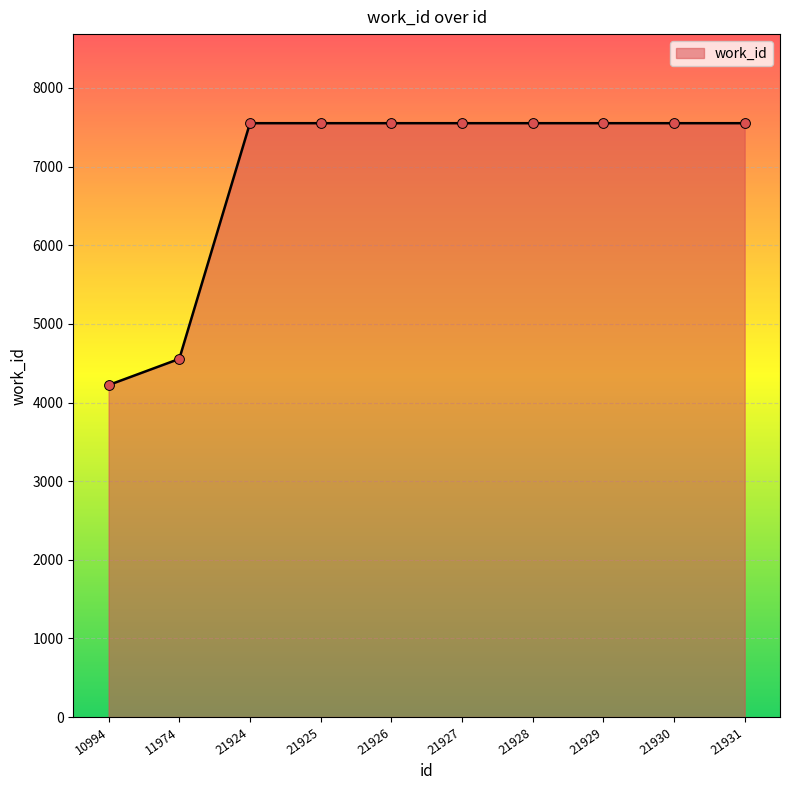

What is the change in value from 11974 to 21924?

+2997